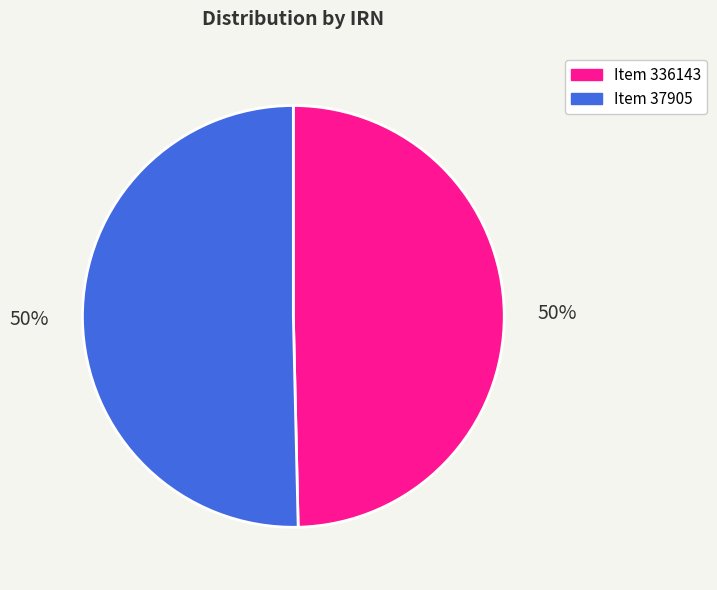

What is the ratio of the value at Item 336143 to the value at Item 37905?

1.0